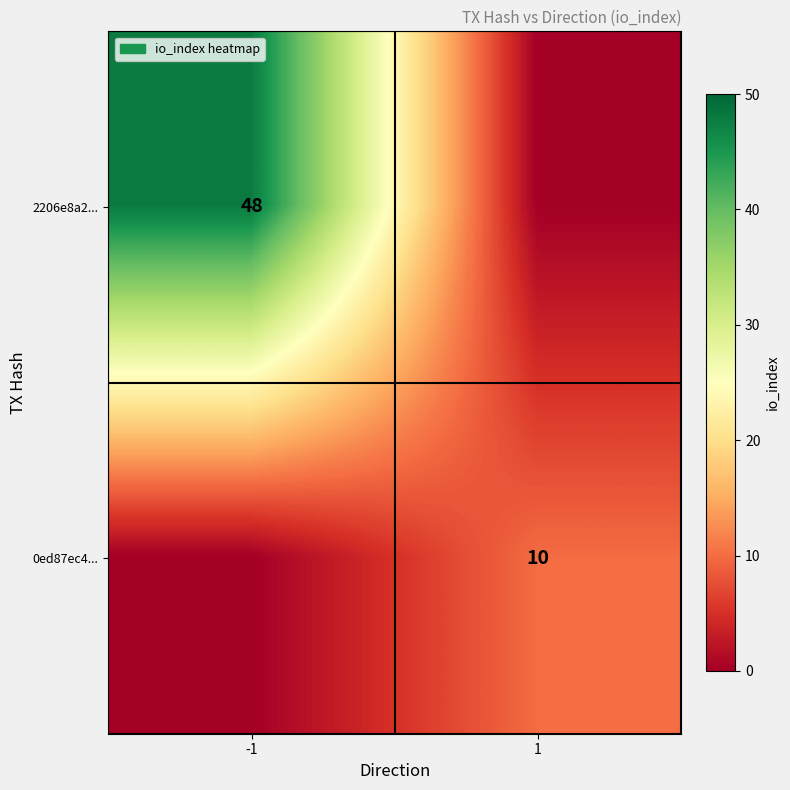

Is it true that 2206e8a2... equals 48 at -1?

True